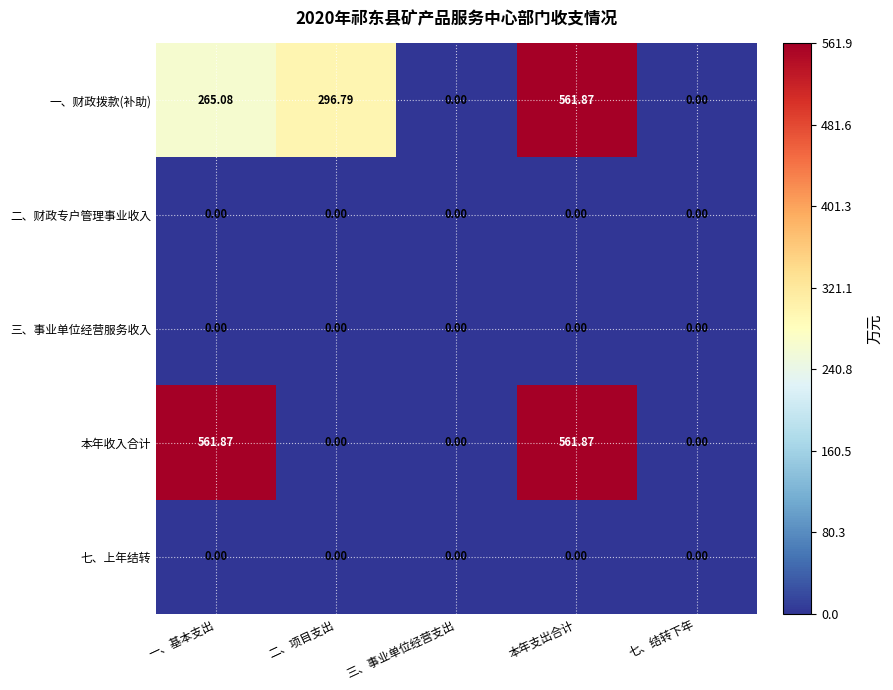

At which category is the sum across all series the highest?

本年支出合计